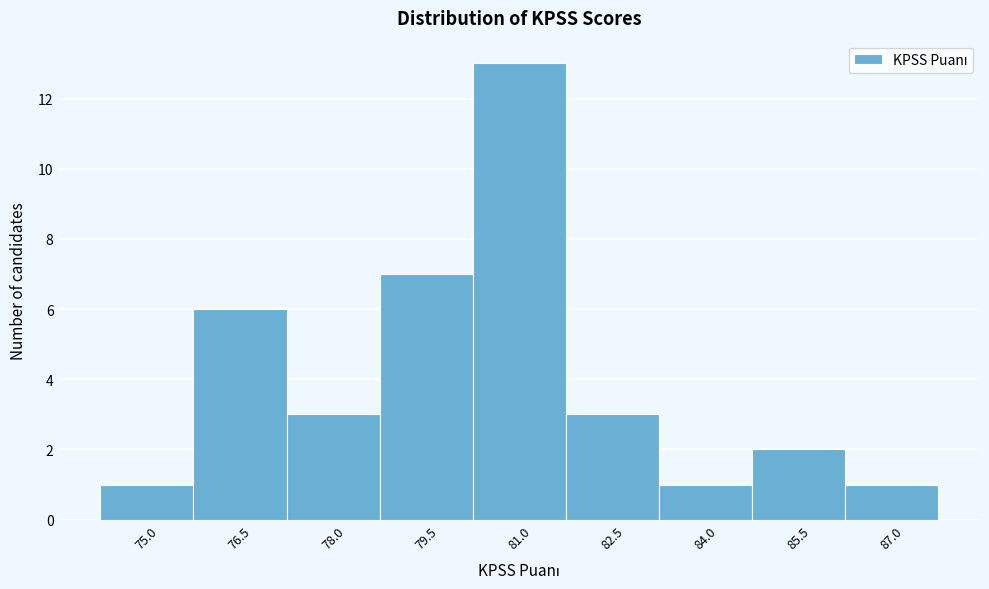

Reading left to right, list all the values displayed in this chart.

75.0=1	76.5=6	78.0=3	79.5=7	81.0=13	82.5=3	84.0=1	85.5=2	87.0=1